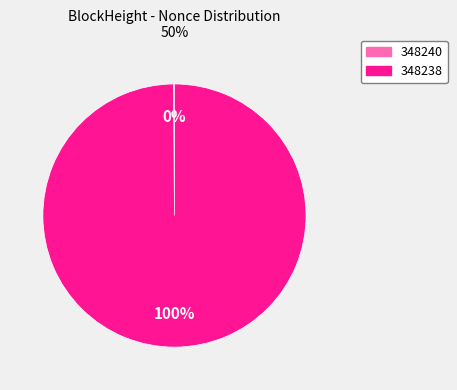

The 348238 slice represents 100% of the pie. True or false?

True